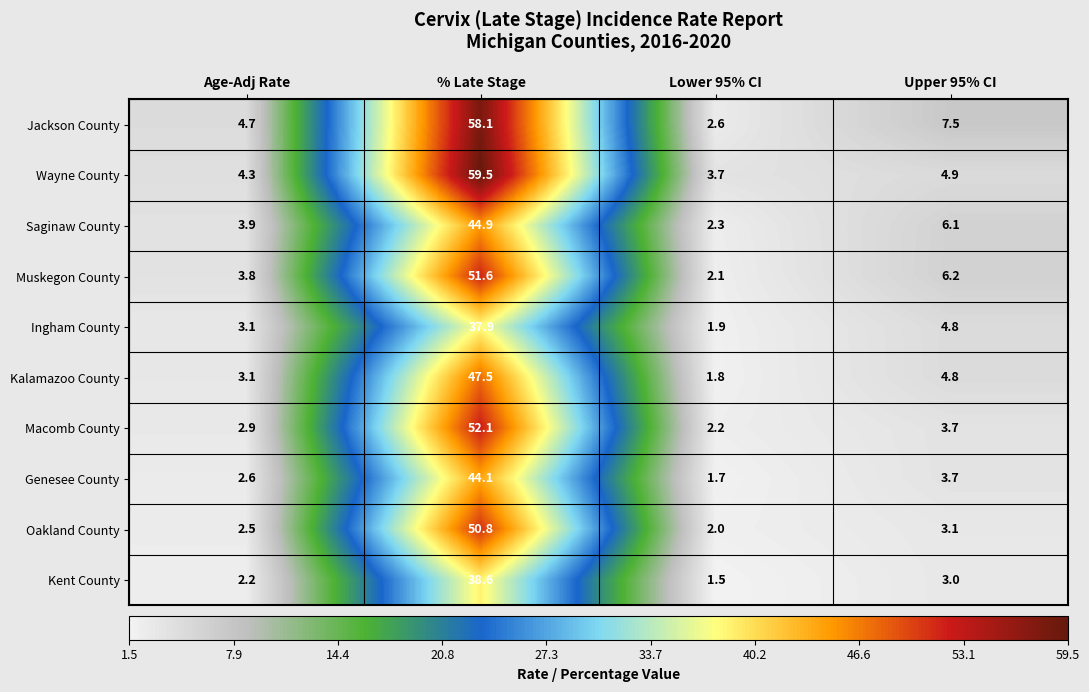

What is the average value of the Jackson County series?

18.2